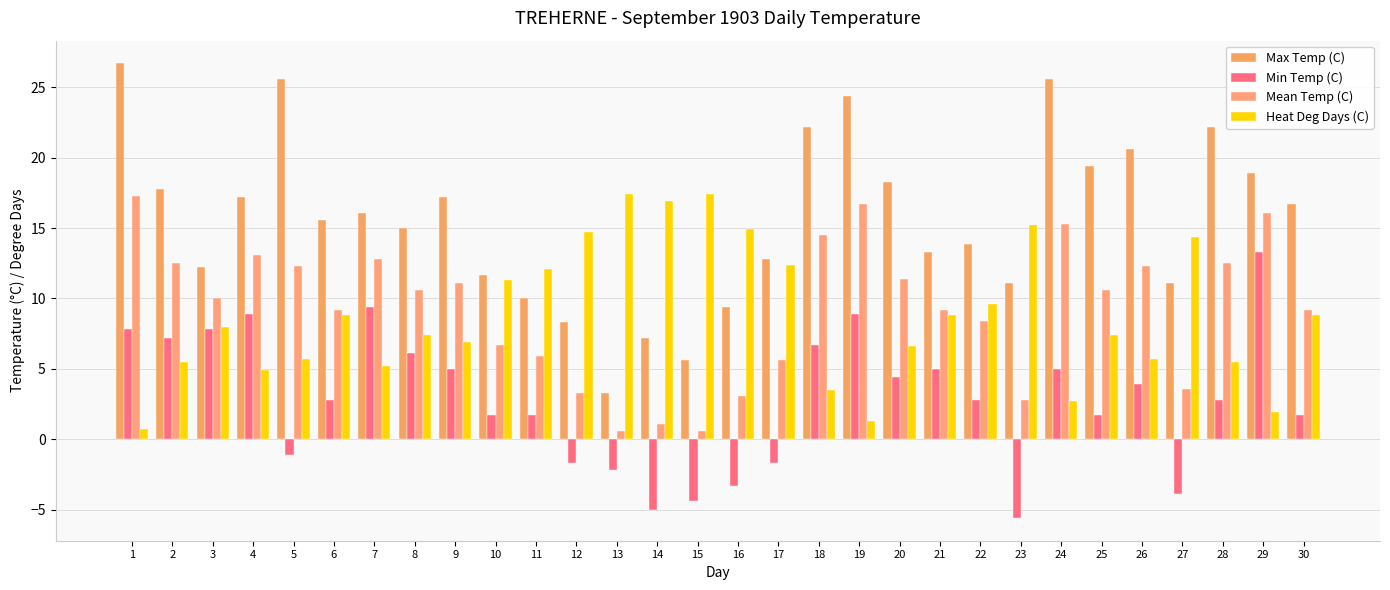

How many categories are shown in the chart?

30